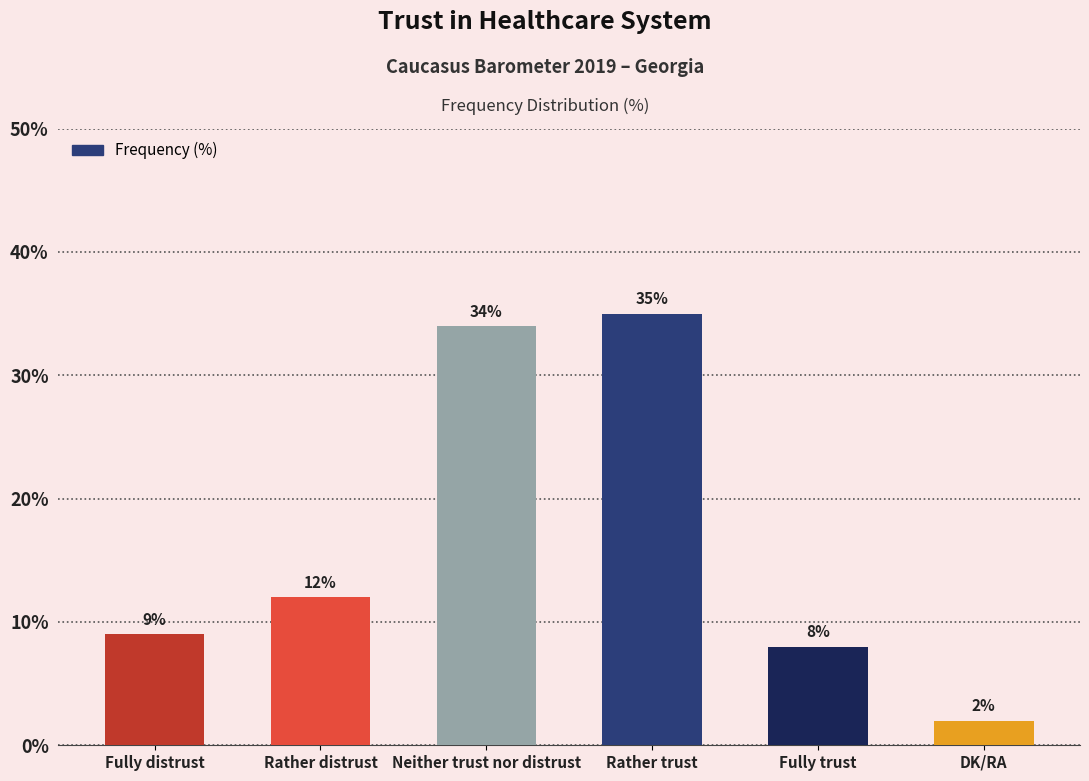

What is the smallest value displayed?

2